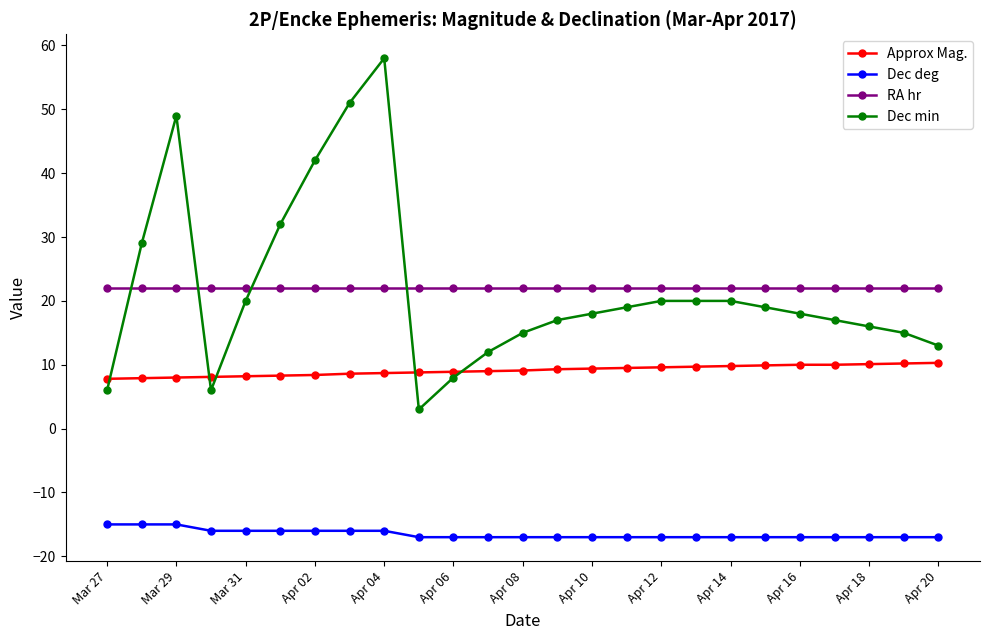

What are all the series names shown in the legend?

Approx Mag., Dec deg, RA hr, Dec min